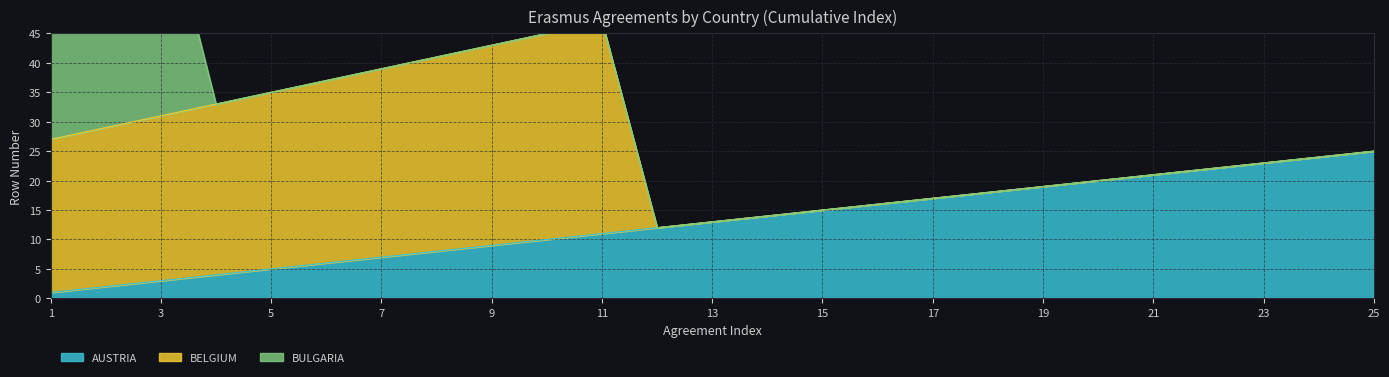

List the labels in order of BELGIUM value, largest first.

11, 10, 9, 8, 7, 6, 5, 4, 3, 2, 1, 12, 13, 14, 15, 16, 17, 18, 19, 20, 21, 22, 23, 24, 25